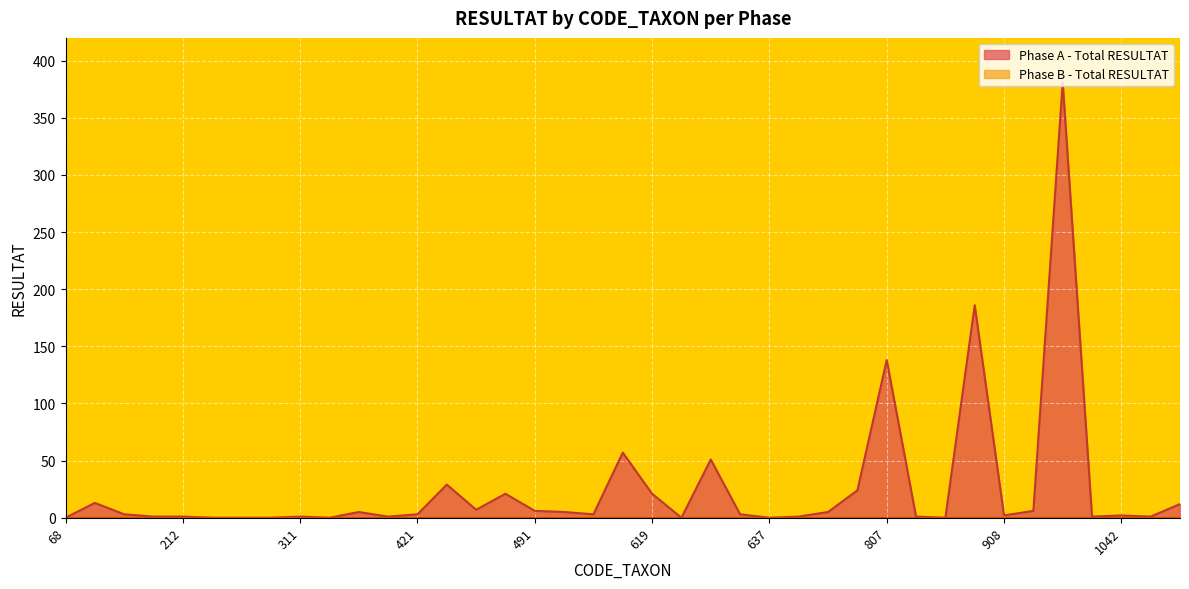

Where is the data nearest to the value 190?

892